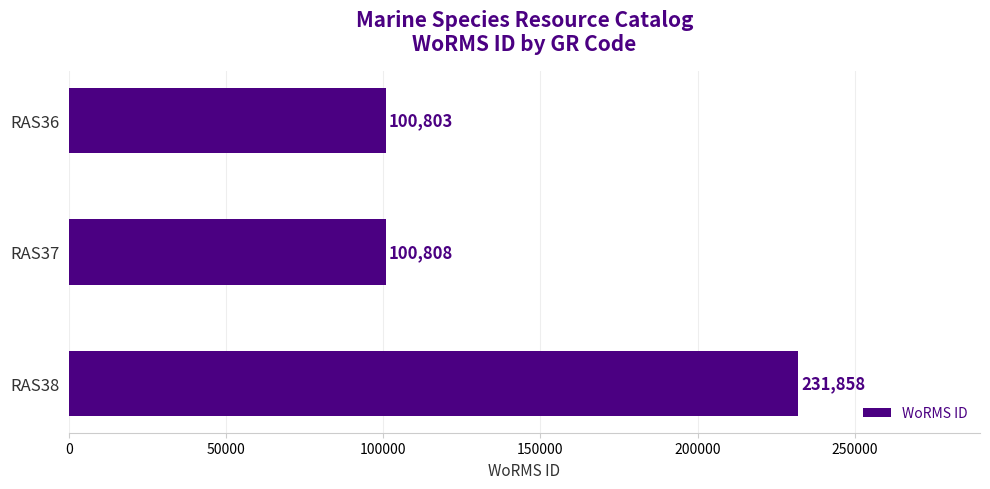

Reading top to bottom, extract all data points from this chart.

100803	100808	231858